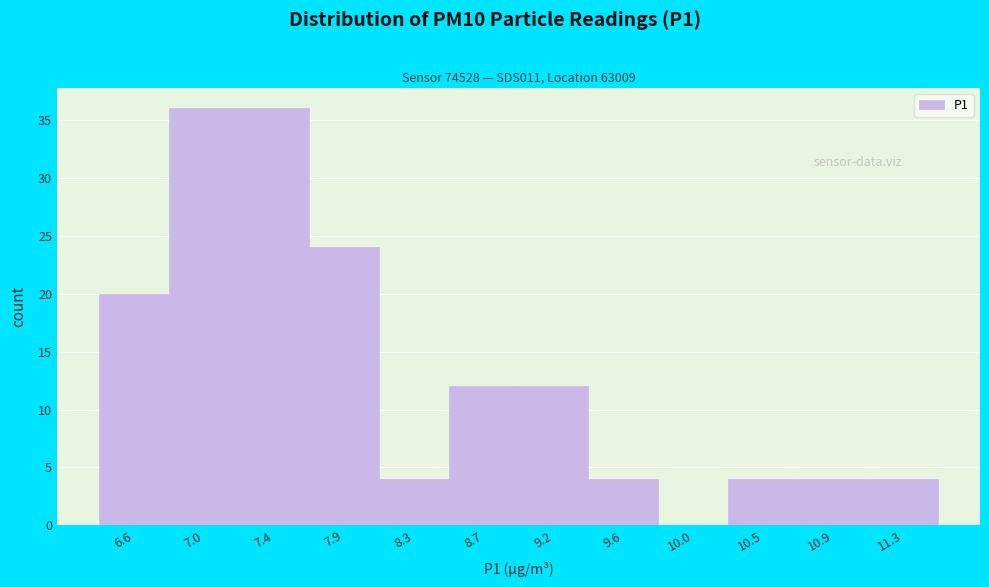

Reading left to right, list every bar in this chart as the range it spans on the x-axis followed by its height. Neither the bar edges nor the heights are printed on the chart, so give them approximately, as read against the axes.

6.35 to 6.80: 20
6.80 to 7.20: 36
7.20 to 7.65: 36
7.65 to 8.10: 24
8.10 to 8.50: 4
8.50 to 8.95: 12
8.95 to 9.40: 12
9.40 to 9.80: 4
9.80 to 10.25: 0
10.25 to 10.70: 4
10.70 to 11.10: 4
11.10 to 11.55: 4